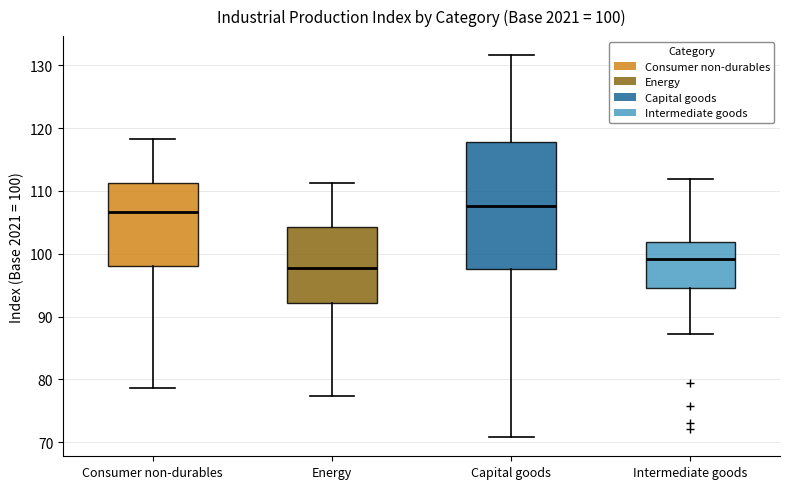

Comparing the boxes themselves (not the whiskers), which one is the tallest?

Capital goods